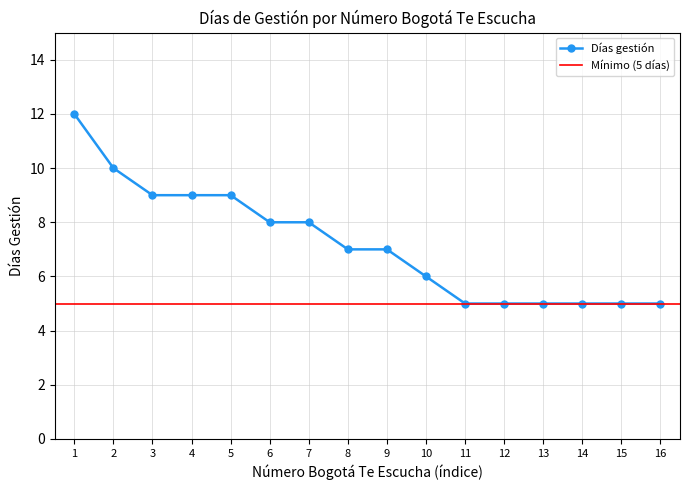

What is the value of the Días gestión point at the 3rd from the left?

9